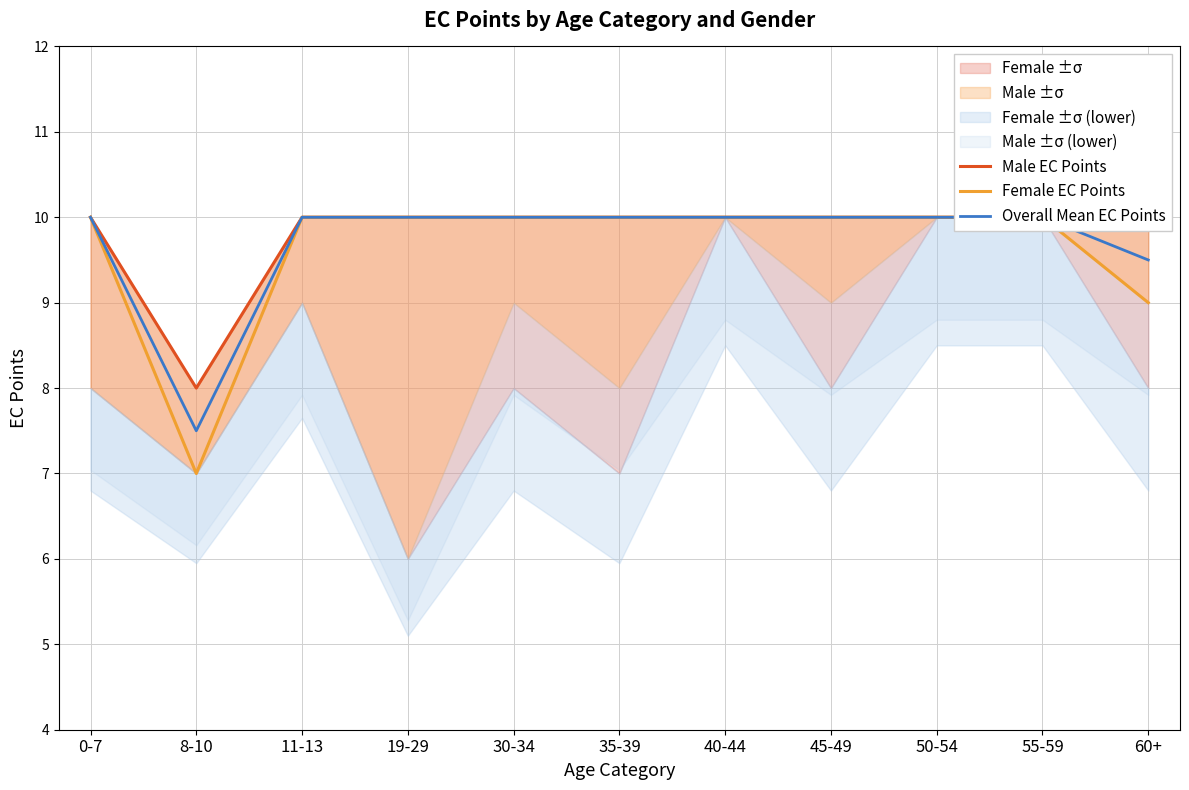

What is the label of the 8th point from the left?

45-49